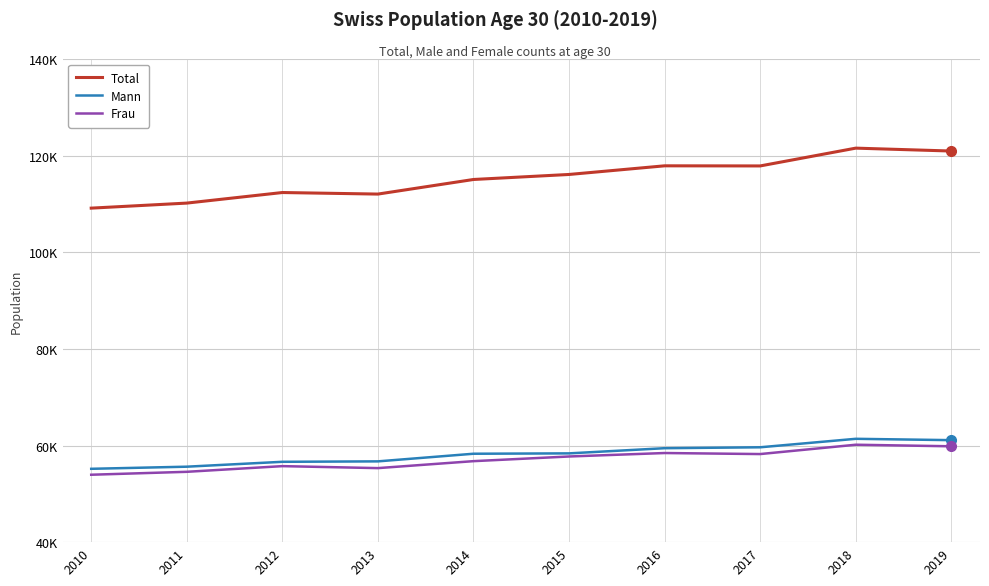

True or false: Frau and Mann intersect in this chart.

False